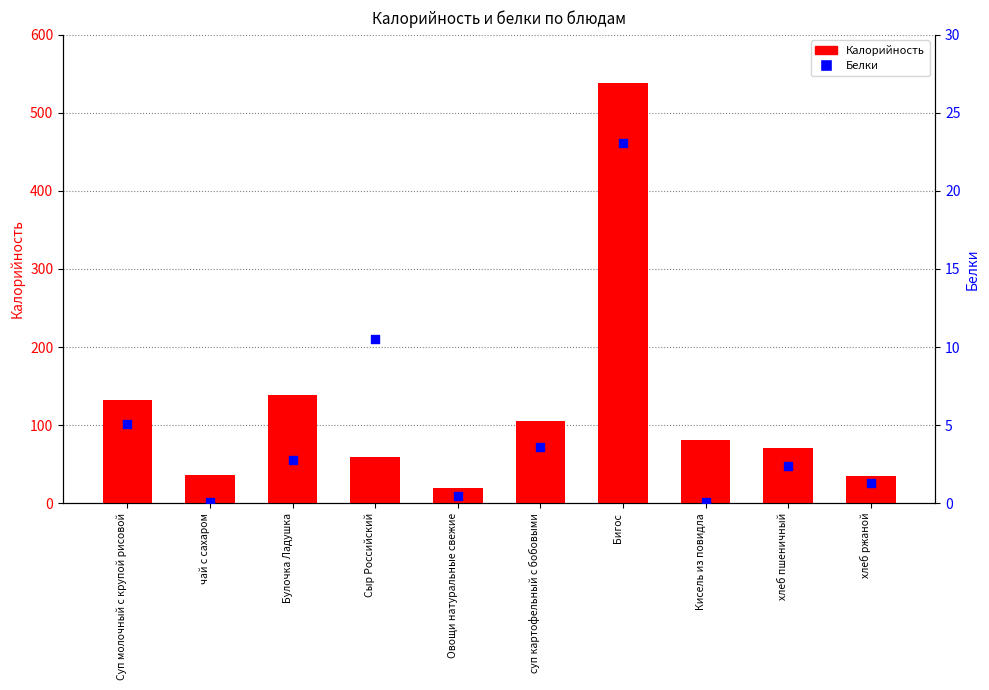

Which series has the largest total across all categories?

Калорийность